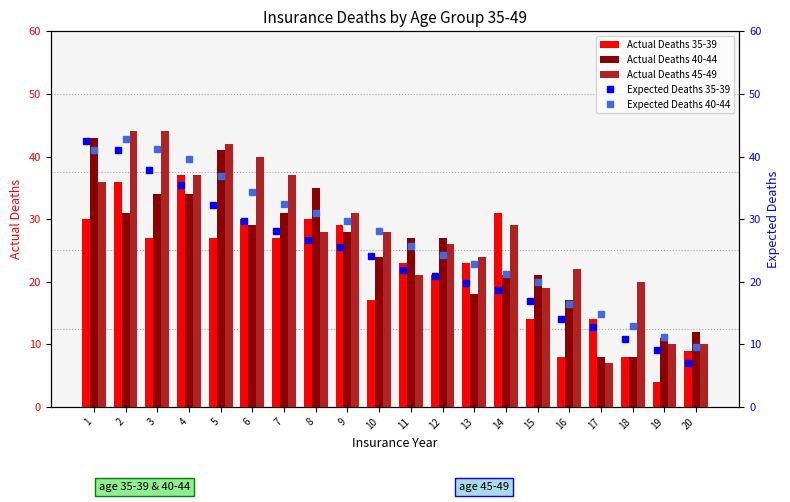

What is the value of the Actual Deaths 40-44 bar at the 3rd from the left?

34